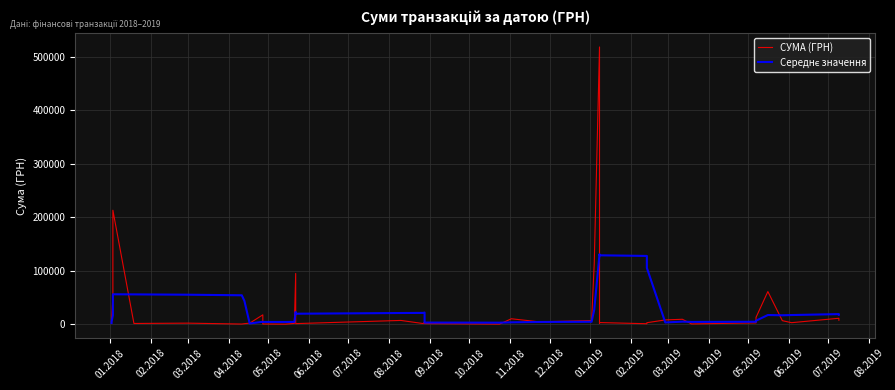

Is it true that Середнє значення equals 7485.3 at 03.2018?

False